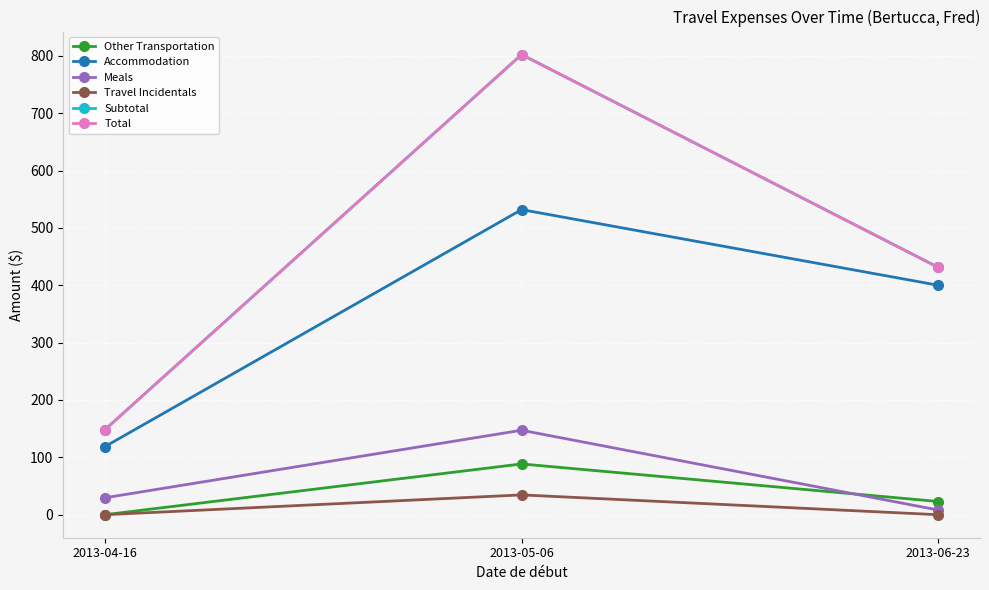

Between 2013-04-16 and 2013-06-23, which series saw the biggest shift?

Subtotal